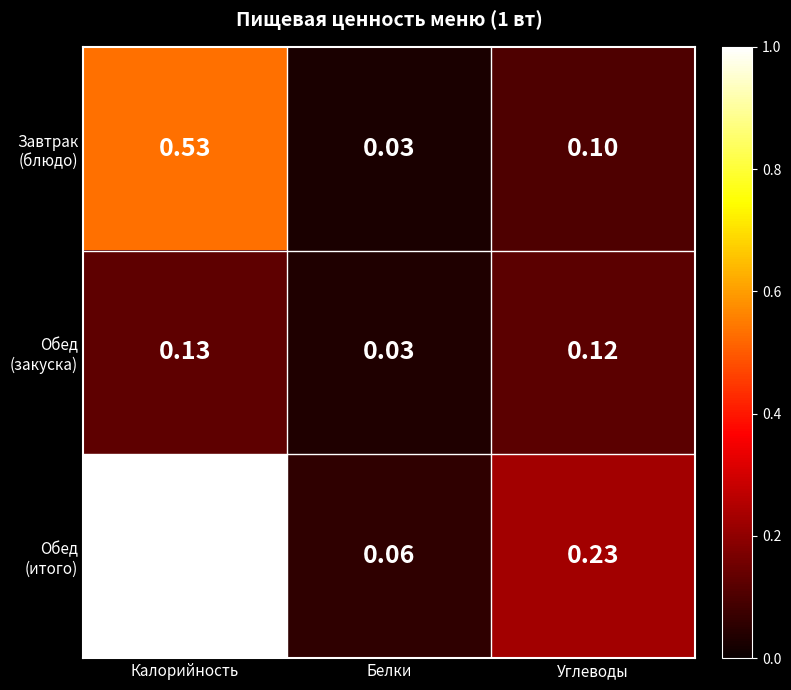

At which category does the chart reach its minimum across all series?

Белки